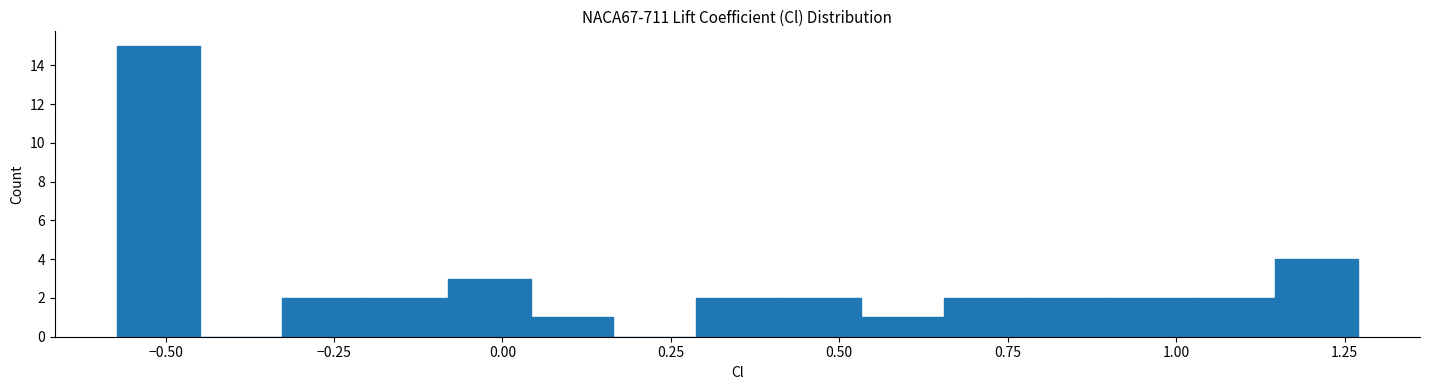

Around what value on the x-axis is the tallest bar? Give the approximate position of its centre, as read against the axis.

-0.50